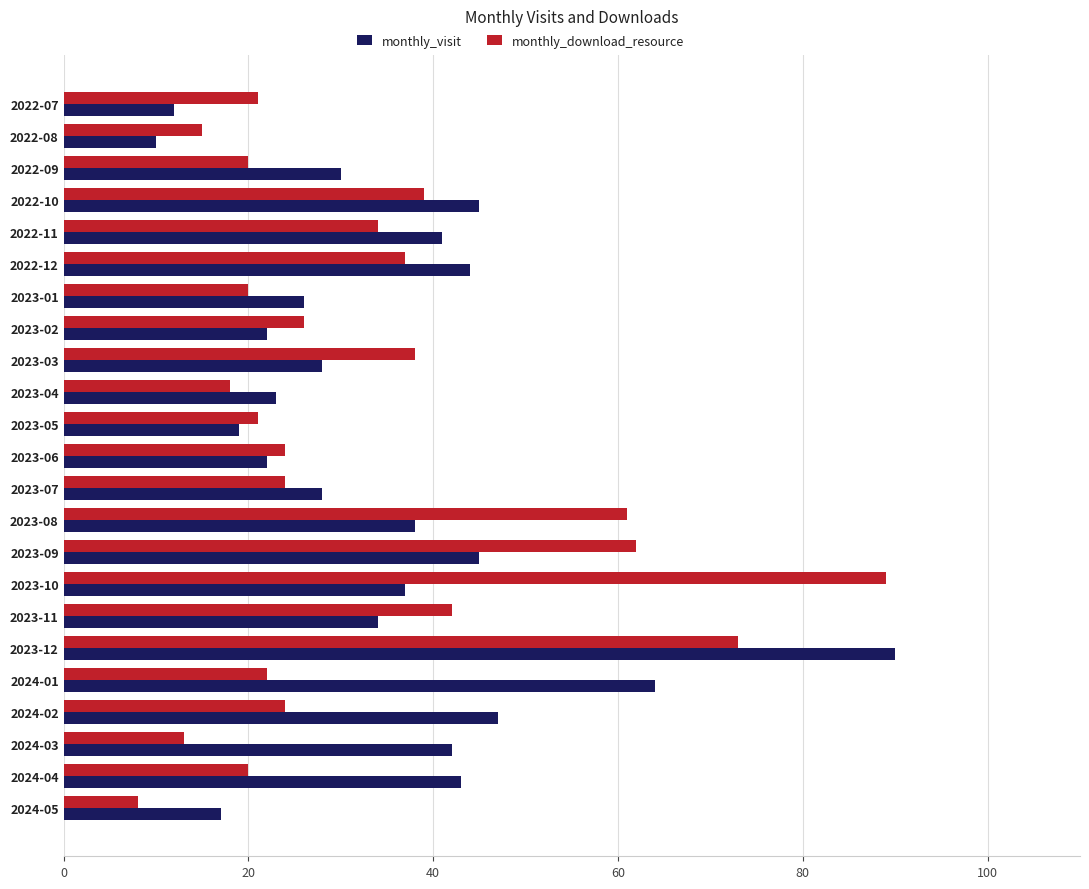

At 2024-04, list the series in order from largest to smallest.

monthly_visit, monthly_download_resource